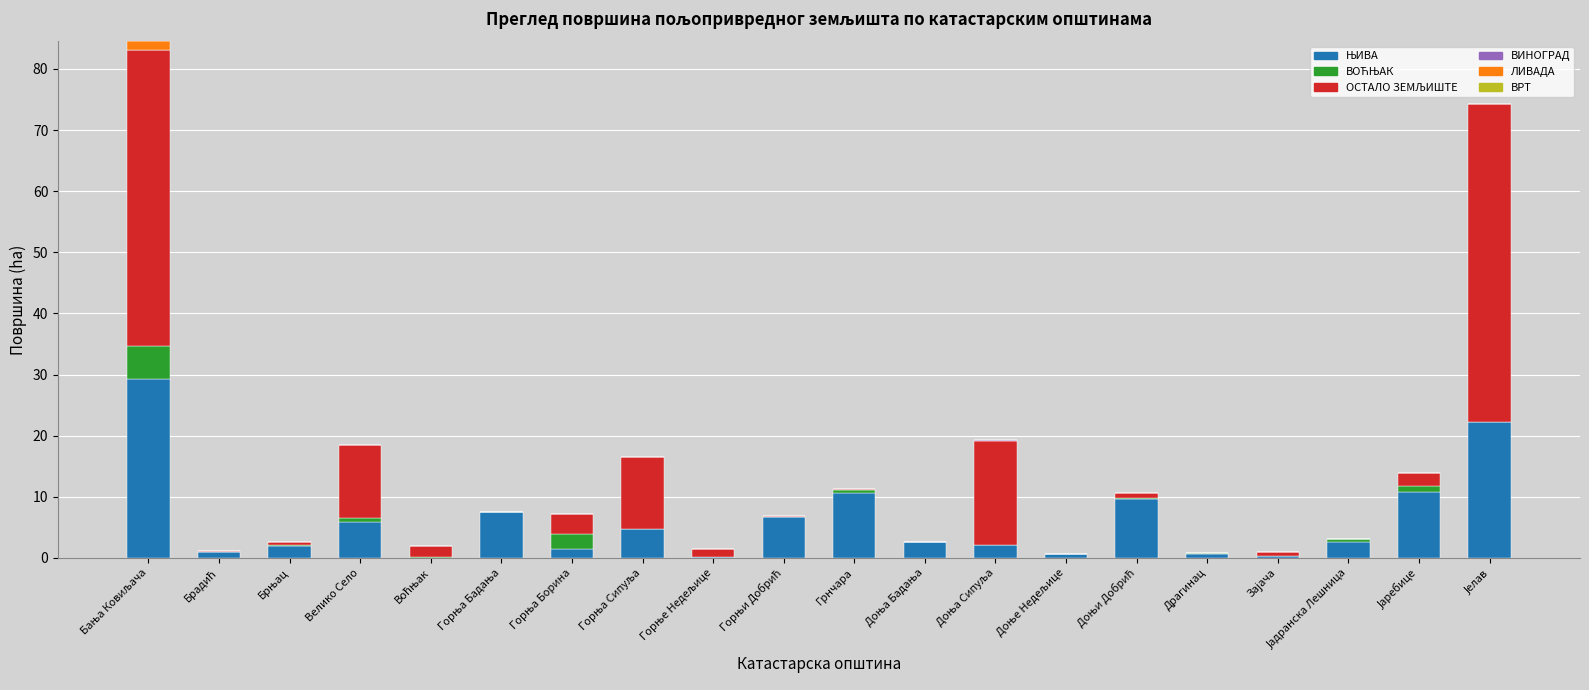

Rank the categories by ВИНОГРАД value from lowest to highest.

Бања Ковиљача, Брадић, Брњац, Велико Село, Воћњак, Горња Бадања, Горња Борина, Горња Сипуља, Горње Недељице, Горњи Добрић, Грнчара, Доња Бадања, Доње Недељице, Доњи Добрић, Драгинац, Зајача, Јадранска Лешница, Јаребице, Јелав, Доња Сипуља